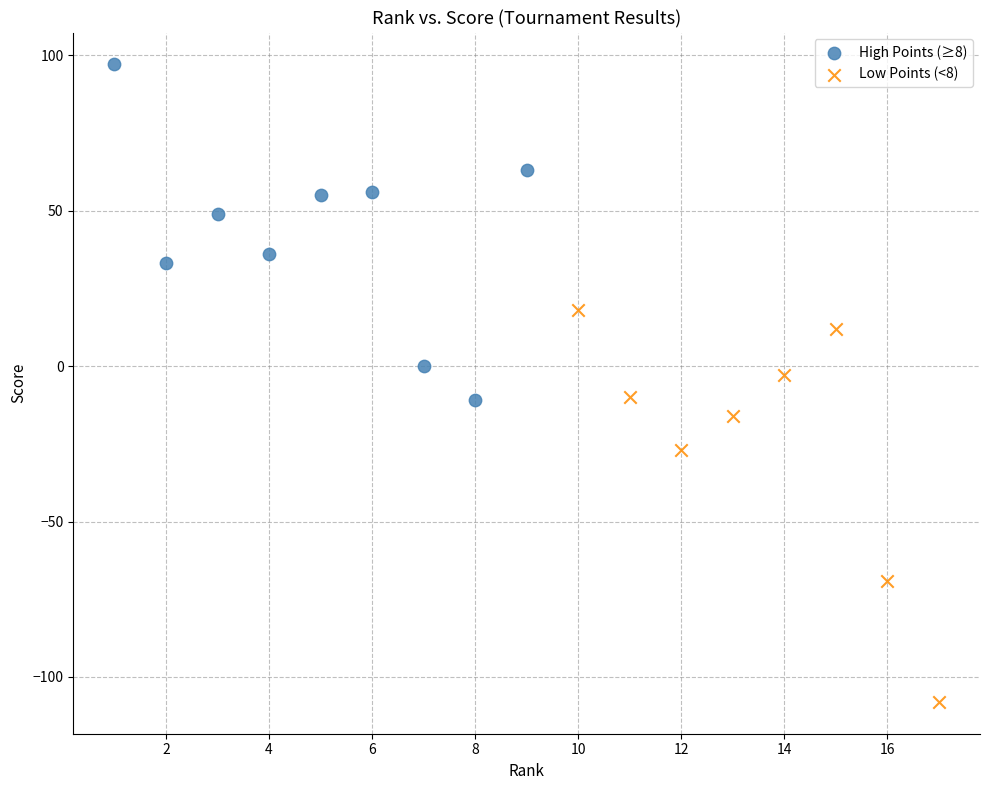

Which series contains the lowest Y value?

Low Points (<8)